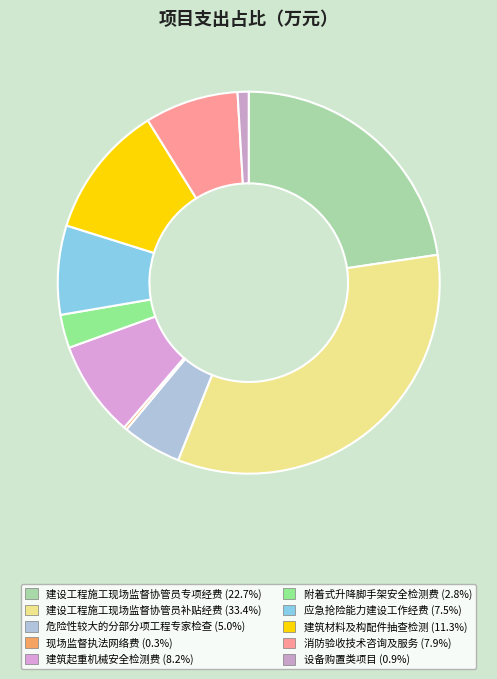

How many slices are in this pie chart?

10